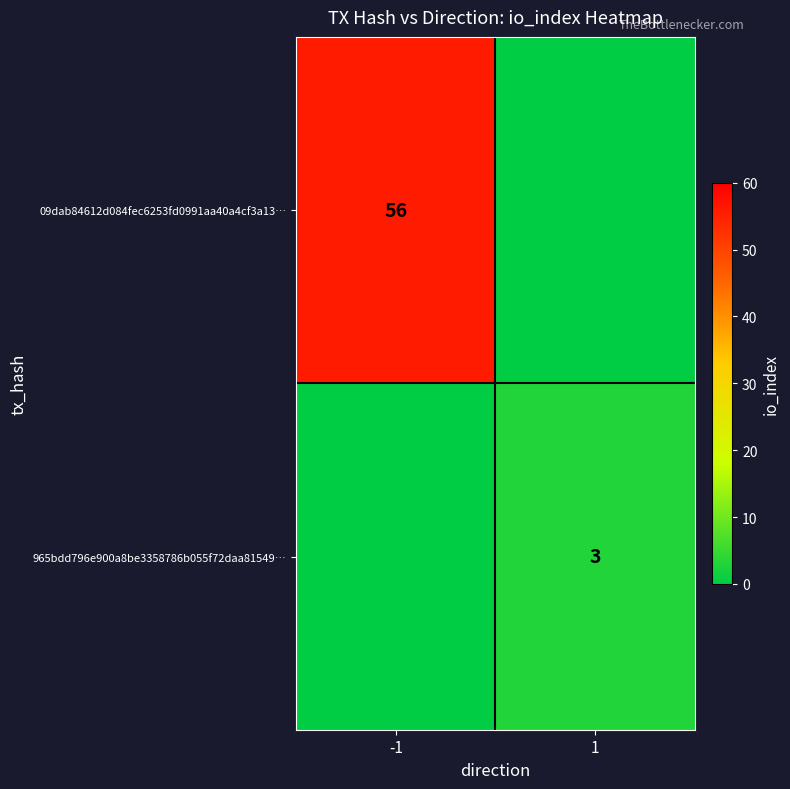

Is it true that 965bdd796e900a8be3358786b055f72daa81549… equals 5 at 1?

False